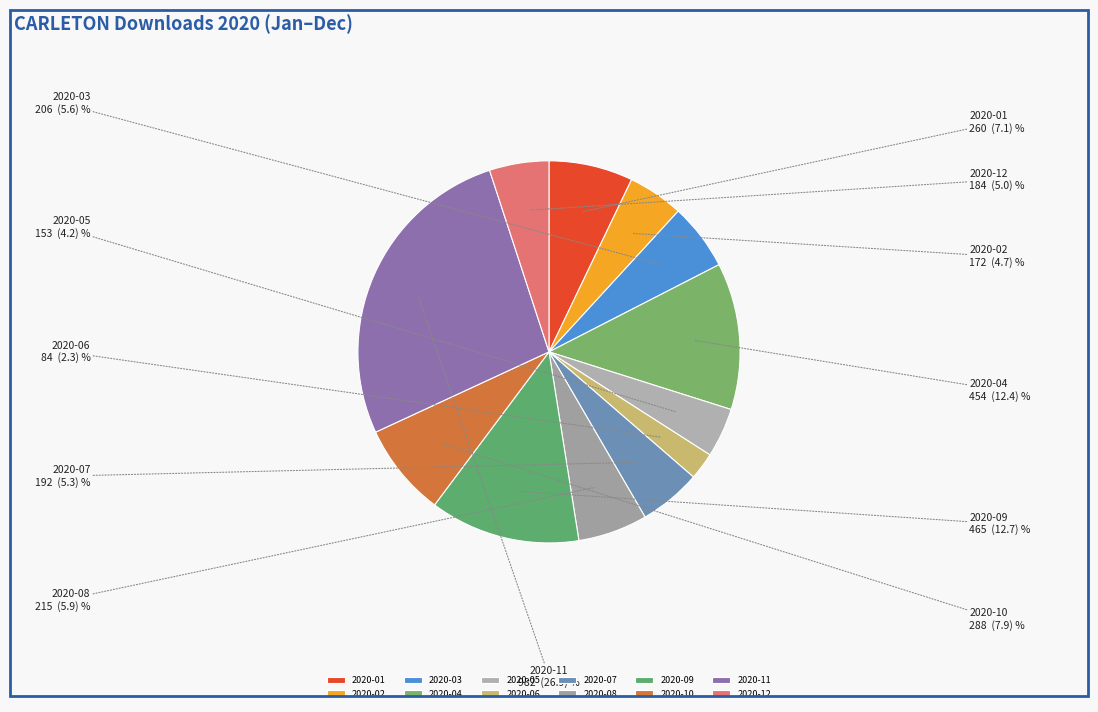

Is there any slice that represents more than half of the pie?

No